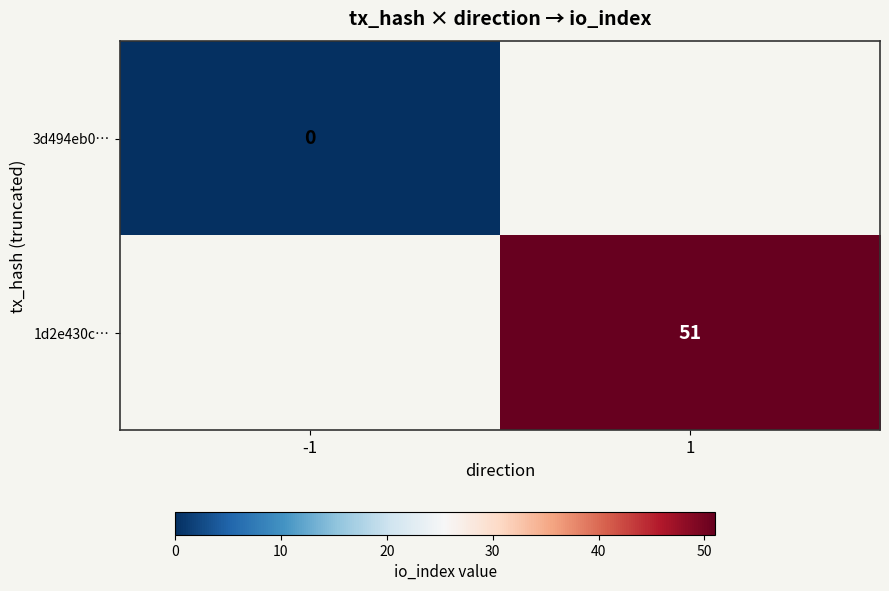

The 1d2e430c… series shows 88 at 1. True or false?

False